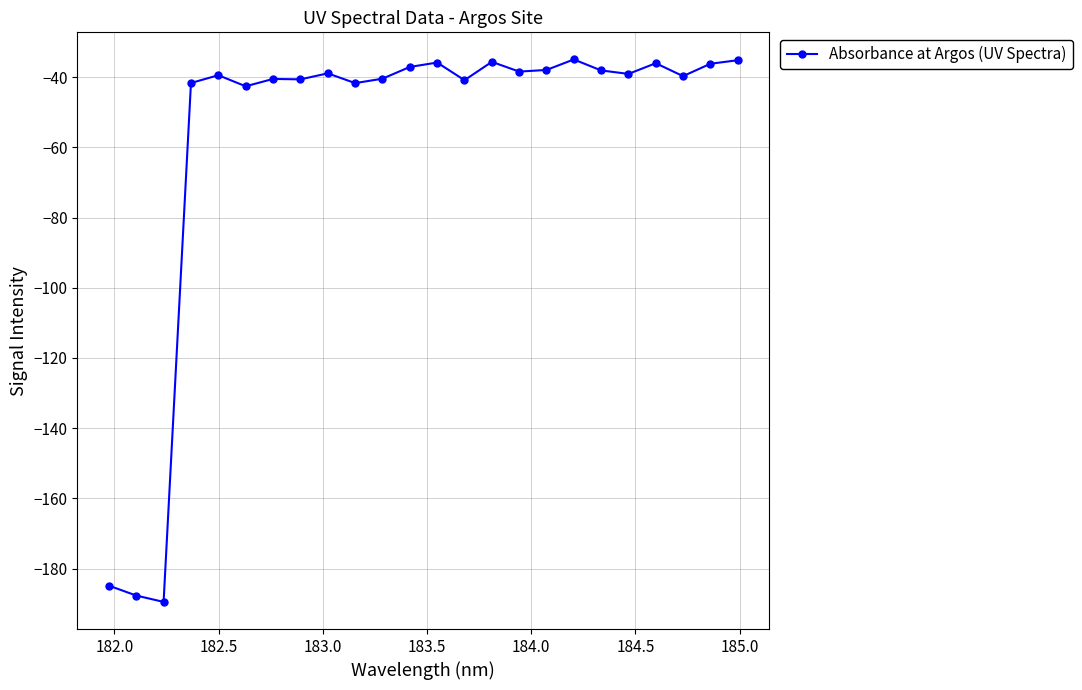

How many distinct data groups are displayed?

1